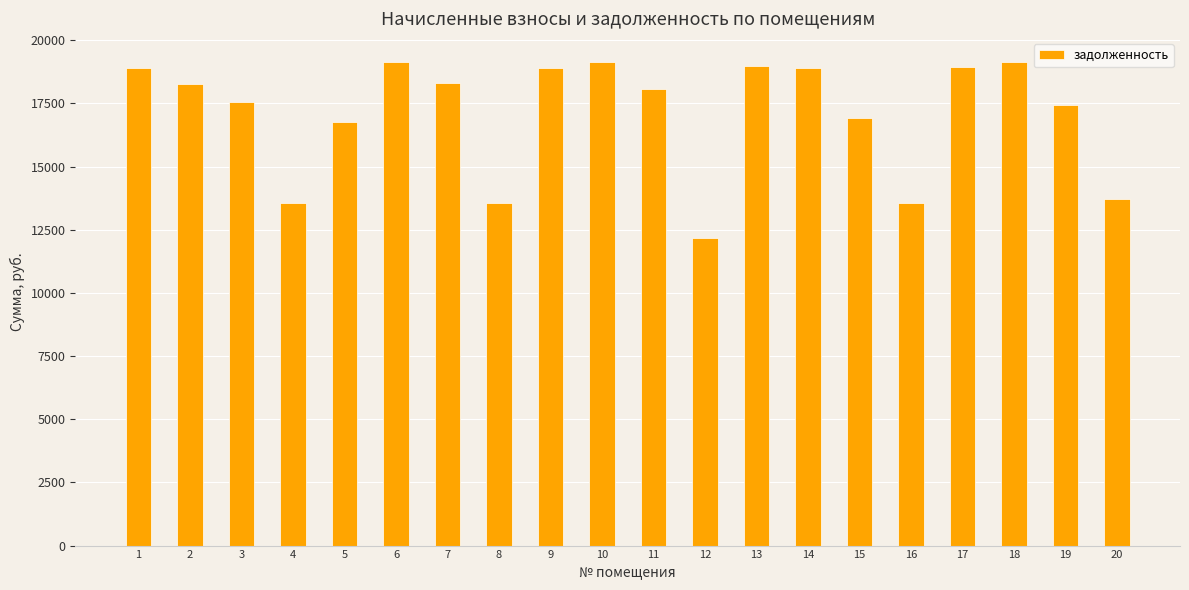

What is the sum of all values?

341913.4